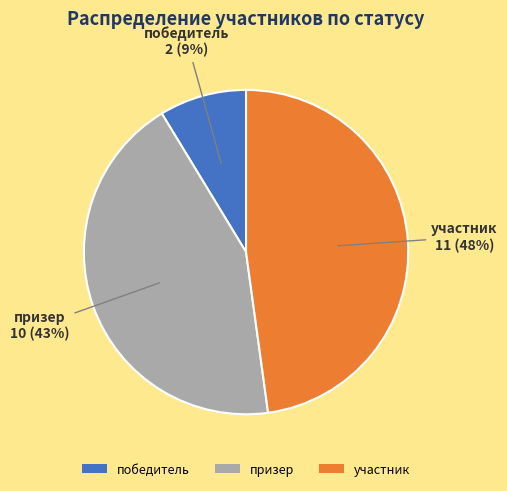

True or false: участник accounts for 58% of the total.

False